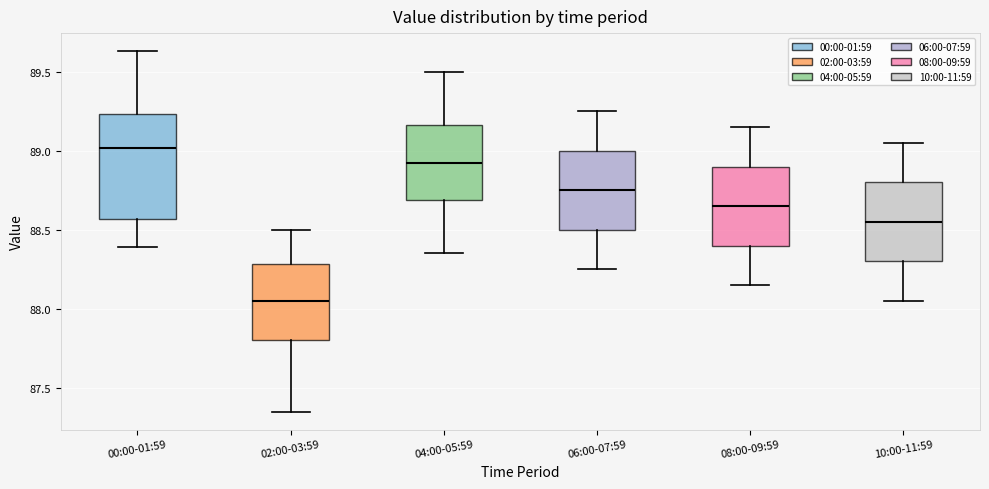

Where does the upper whisker of the box for 04:00-05:59 end on the y-axis? The values are not printed on the chart, so give them approximately, as read against the axis.

89.50